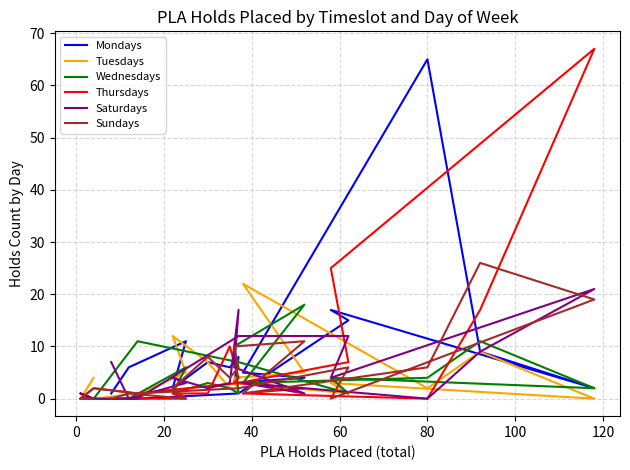

What is the difference between the second highest and second lowest values in the Wednesdays series?

11